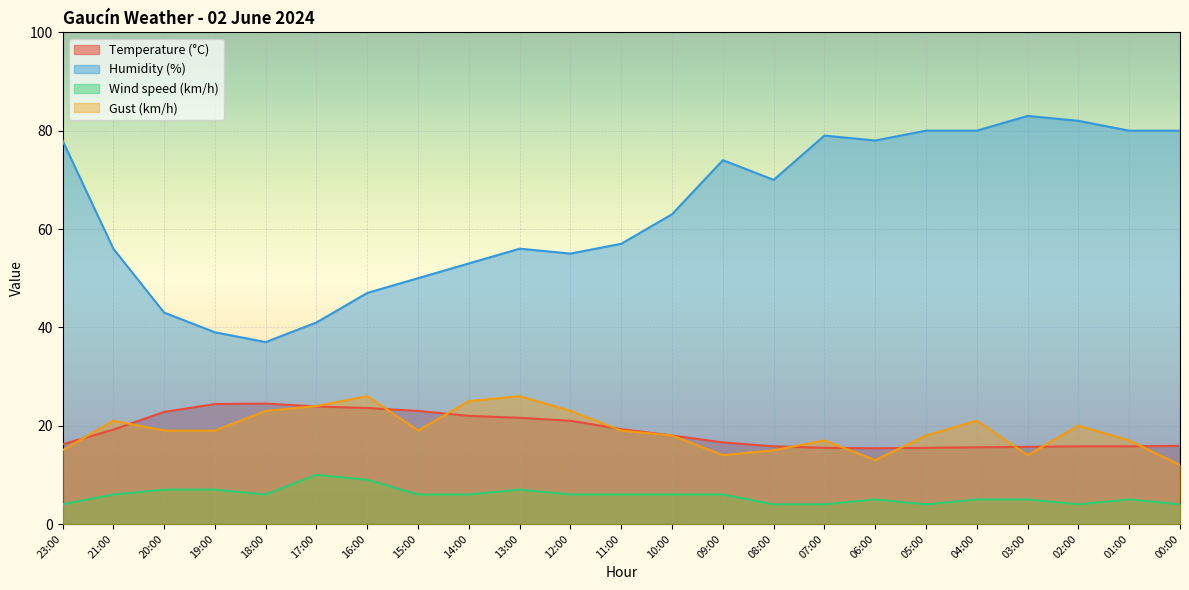

What is the value of the Gust (km/h) point at the 21st from the left?

20.0